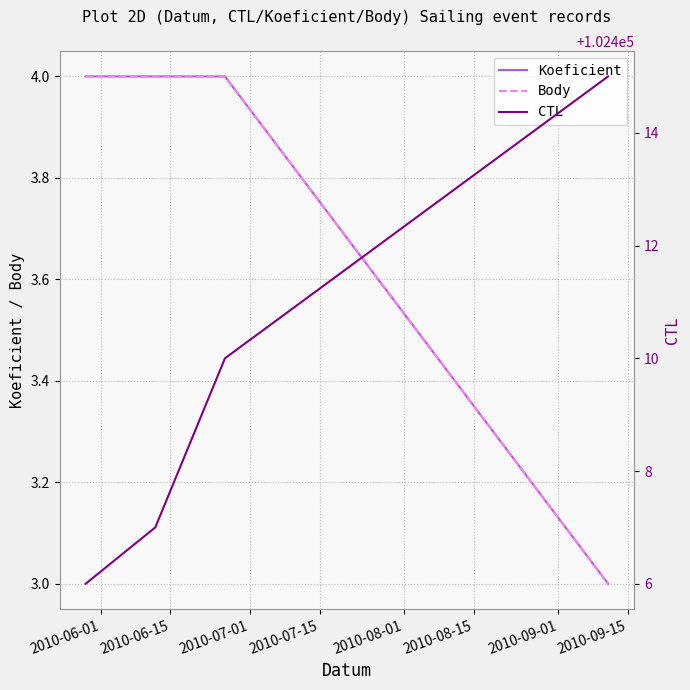

Is this an area chart (filled region under the line)?

No